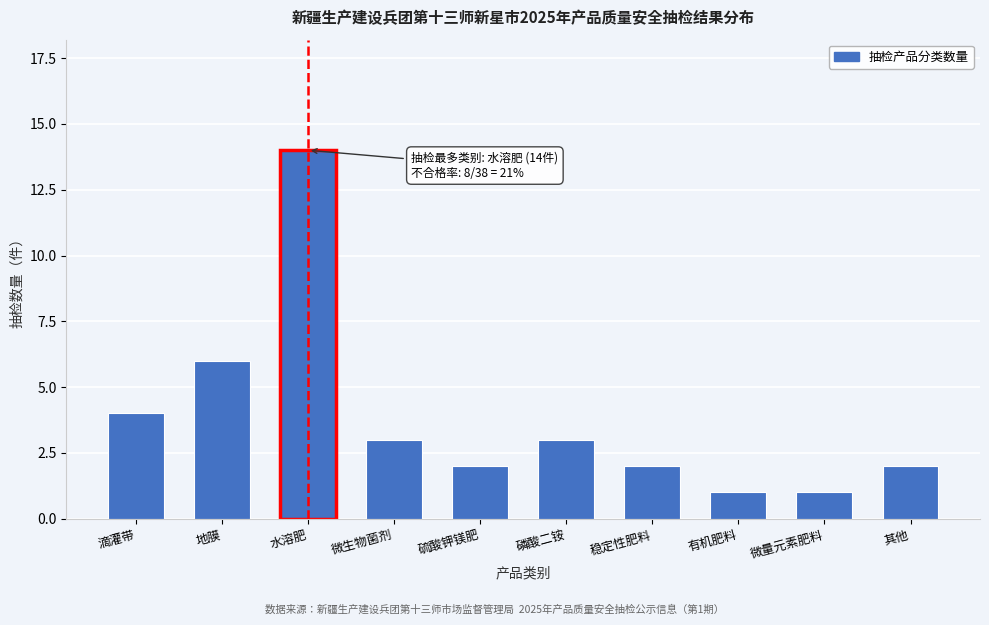

Reading right to left, extract all data points from this chart.

其他=2	微量元素肥料=1	有机肥料=1	稳定性肥料=2	磷酸二铵=3	硫酸钾镁肥=2	微生物菌剂=3	水溶肥=14	地膜=6	滴灌带=4